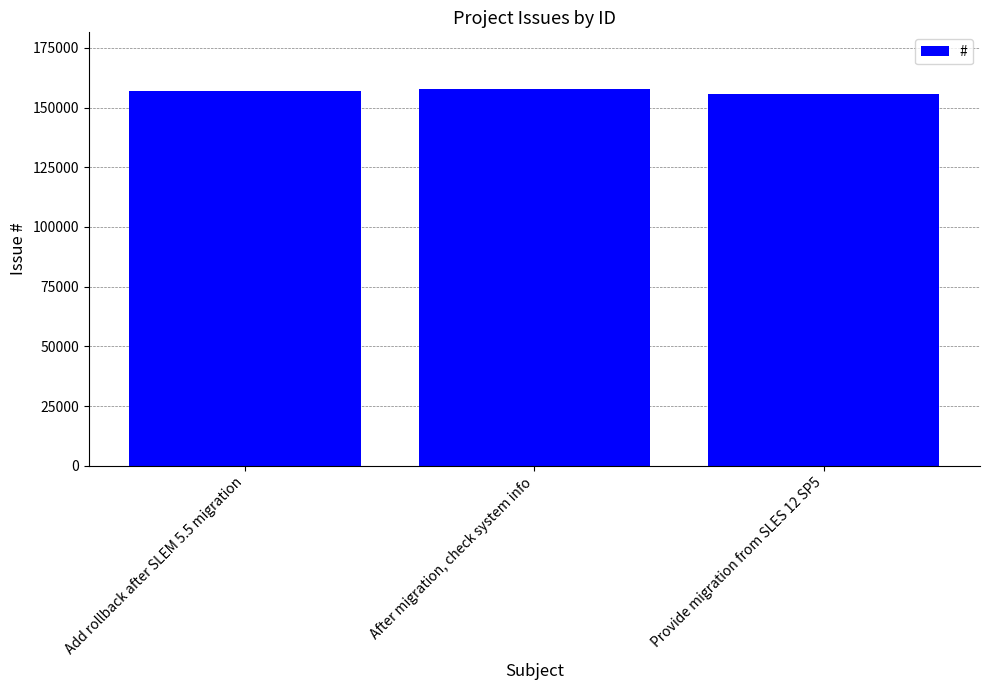

Is it true that the value at Add rollback after SLEM 5.5 migration is 157096?

True